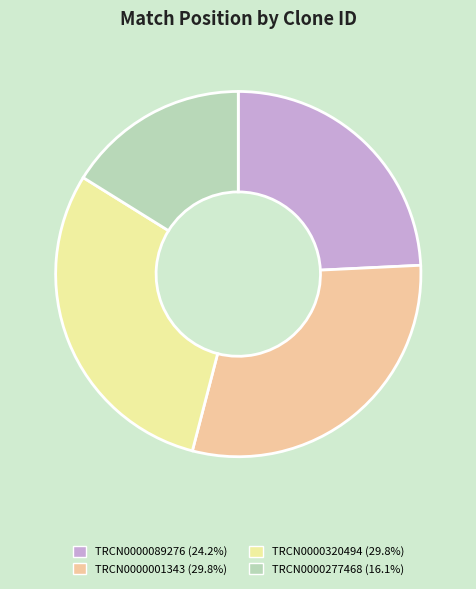

Approximately how many times larger is the value at TRCN0000320494 compared to TRCN0000277468?

1.8